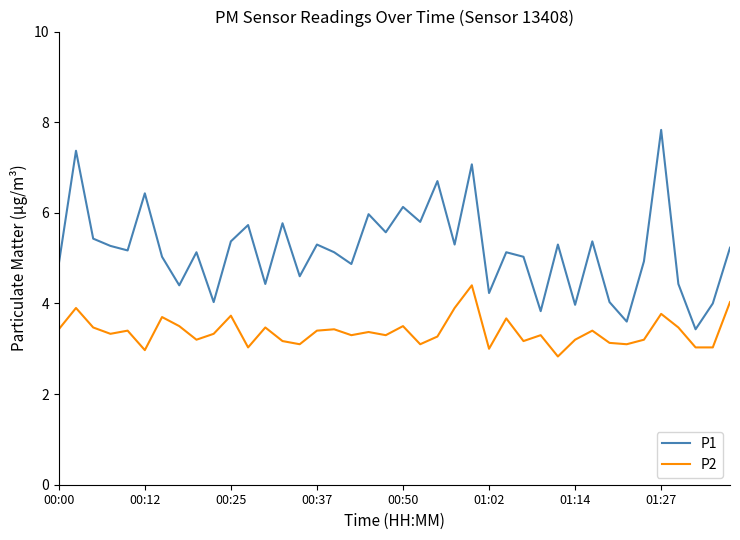

List the series in order of their peak value, lowest first.

P2, P1